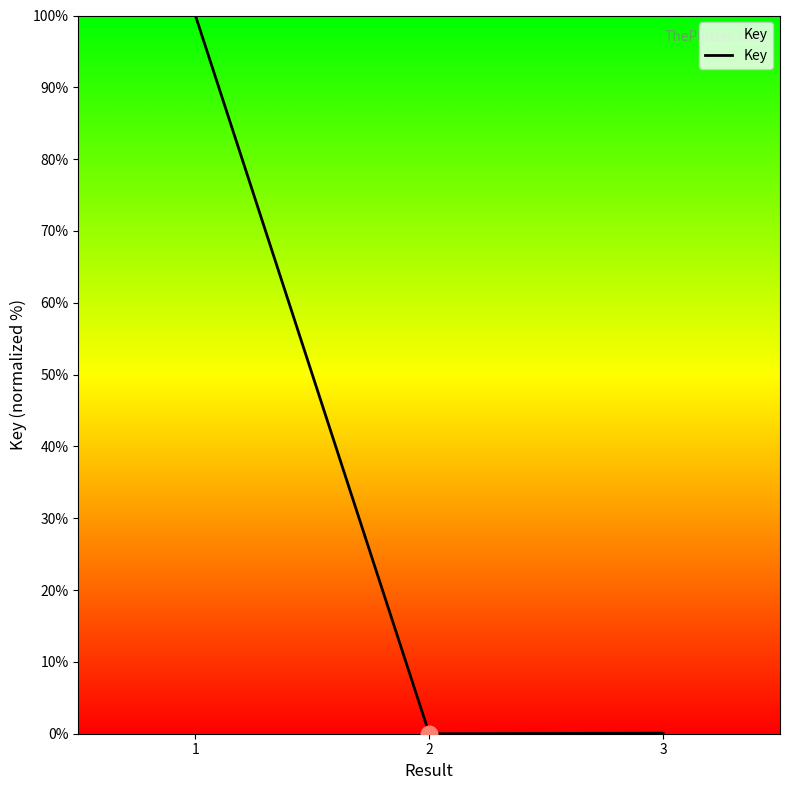

True or false: the data shows 58.1 at 2.

False